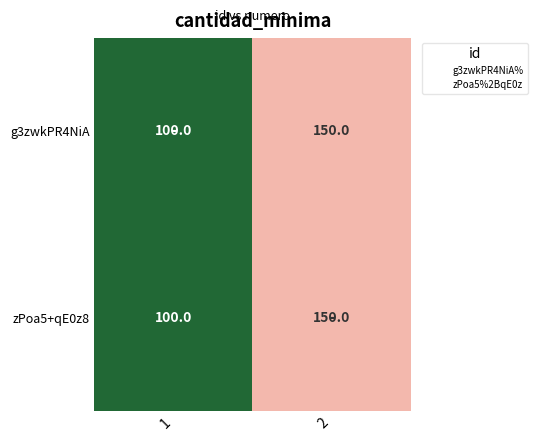

At which category does the chart reach its peak across all series?

2